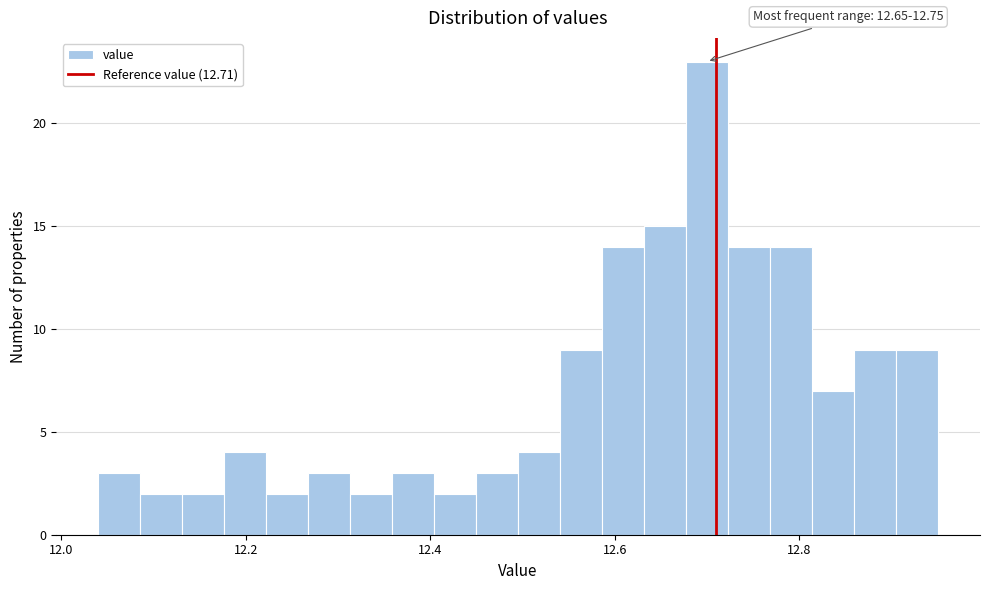

Read against the x-axis, roughly where is the centre of the tallest bar?

12.70